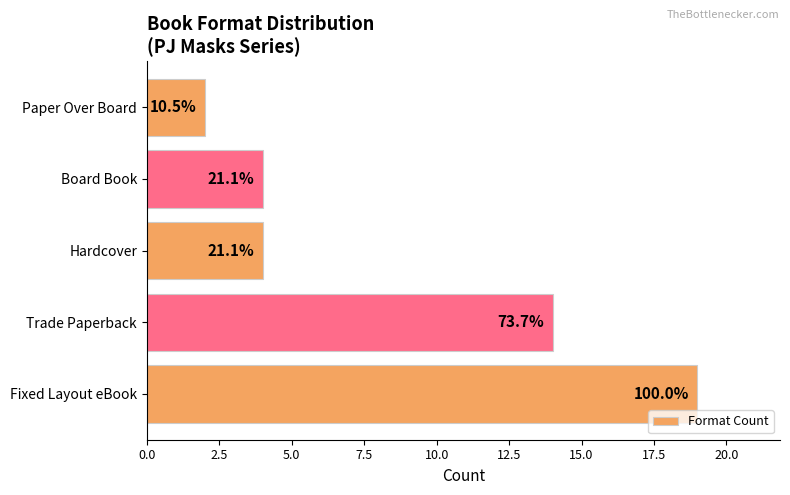

Are the bars grouped side by side (vs. stacked)?

No